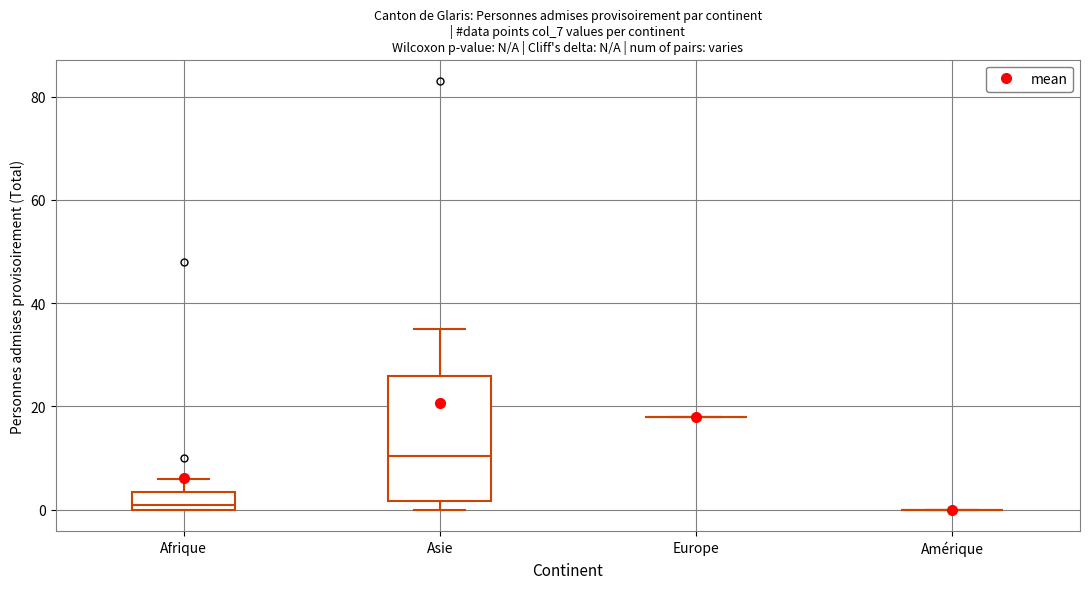

Reading left to right, read every box against the y-axis: the position of its median line, the range the box covers, and the ends of its whiskers. The values are not printed on the chart, so give them approximately, as read against the axis.

Afrique: median 2, box 0 to 4, whiskers 0 to 6
Asie: median 10, box 2 to 26, whiskers 0 to 36
Europe: box collapsed to a line at 18, whiskers 18 to 18
Amérique: box collapsed to a line at 0, whiskers 0 to 0